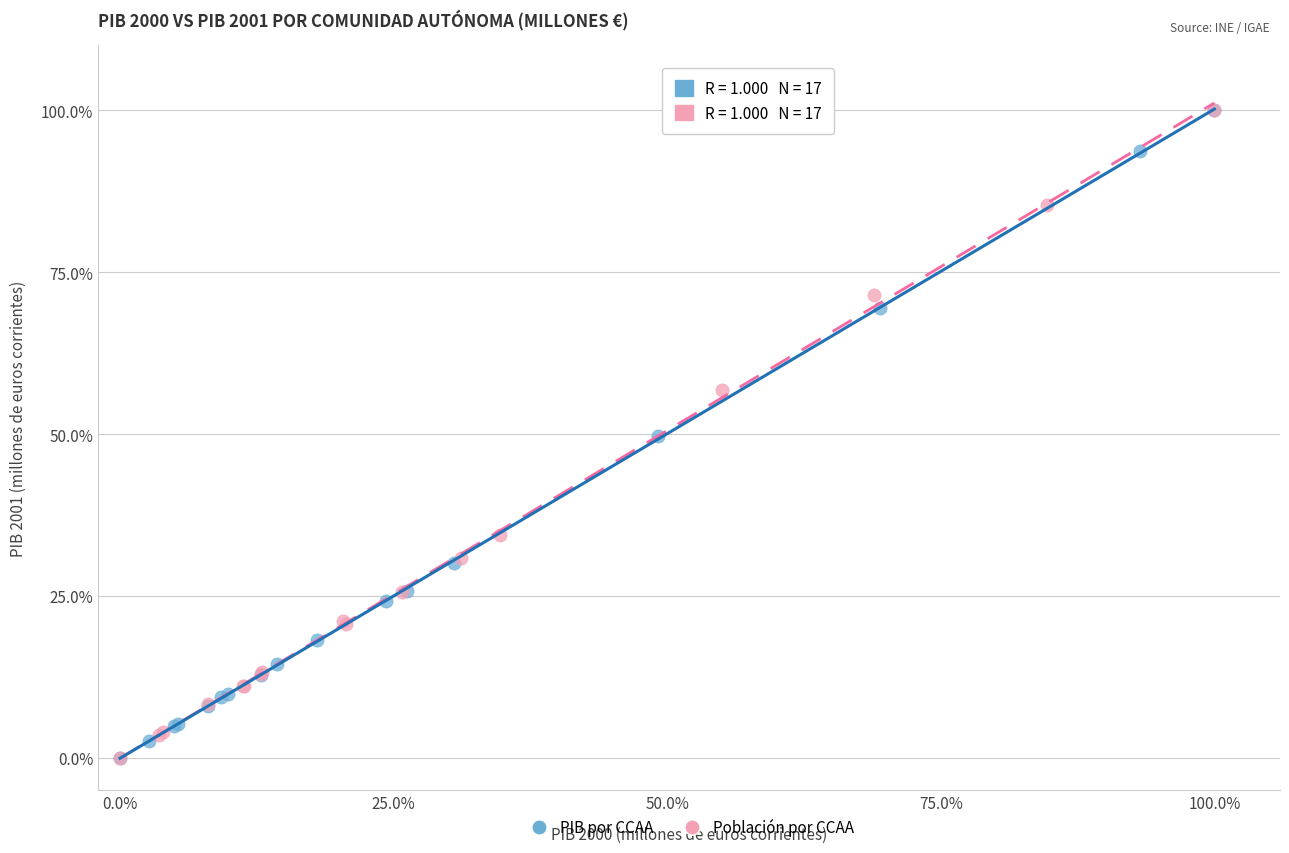

What are all the series names shown in the legend?

PIB por CCAA, Población por CCAA